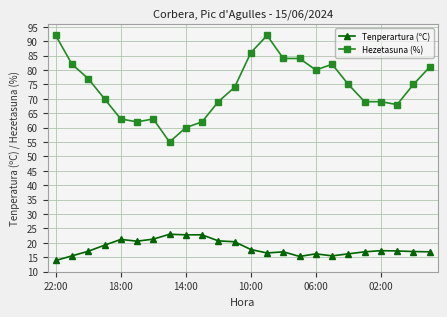

What is the value of the Tenperartura (ºC) point at the 4th from the left?

19.2